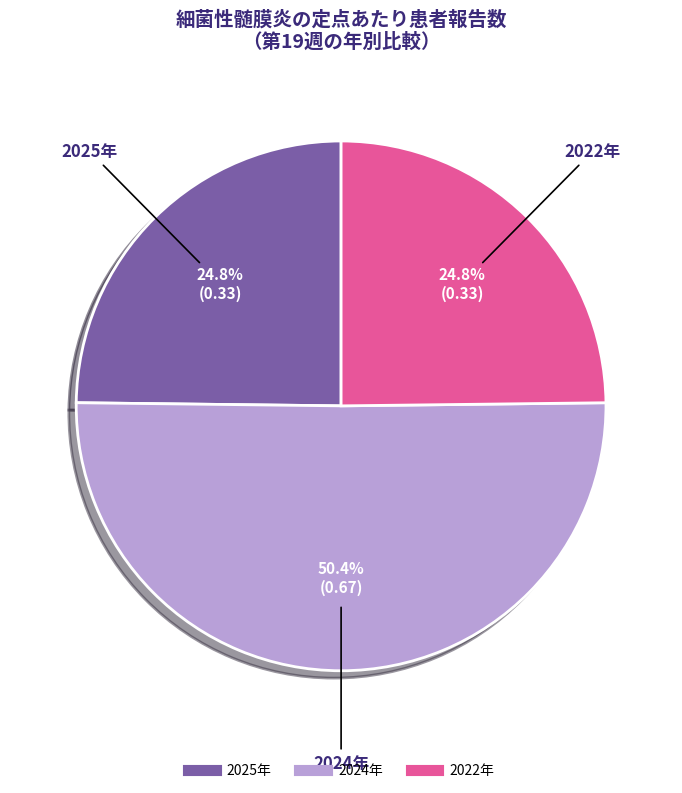

Is there any slice that represents more than half of the pie?

Yes